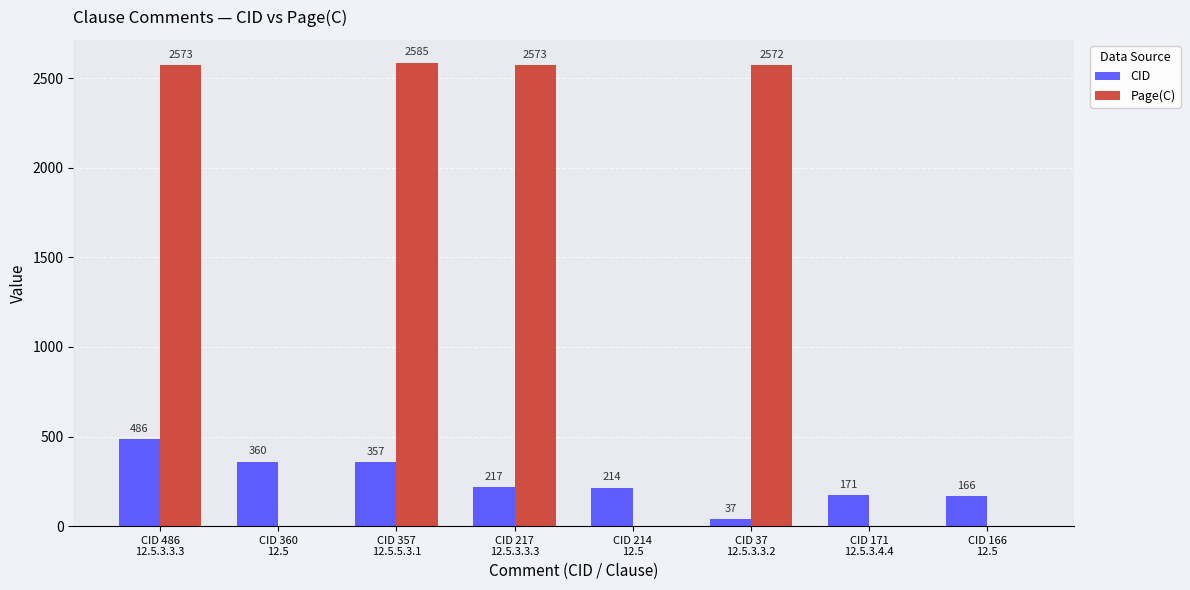

How many groups of bars are there?

8